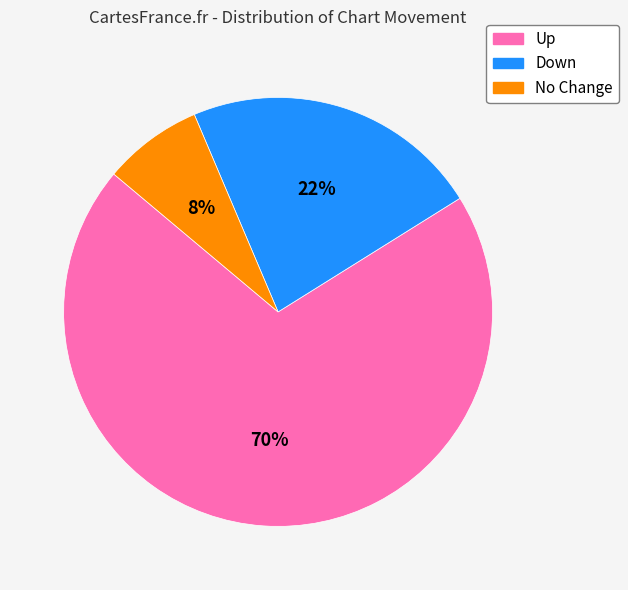

How many slices are in this pie chart?

3